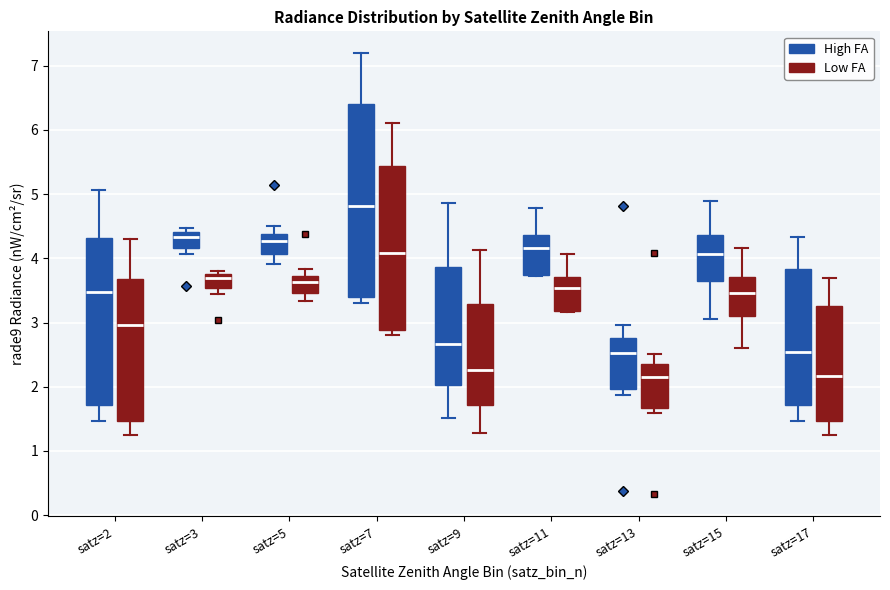

Which box's median line is the highest?

satz=7 (High FA)